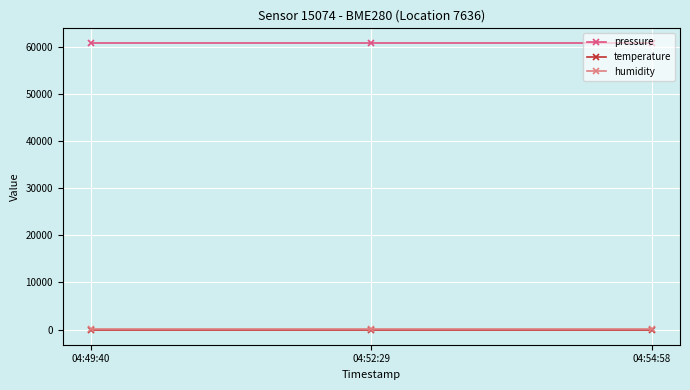

Is this an area chart (filled region under the line)?

No